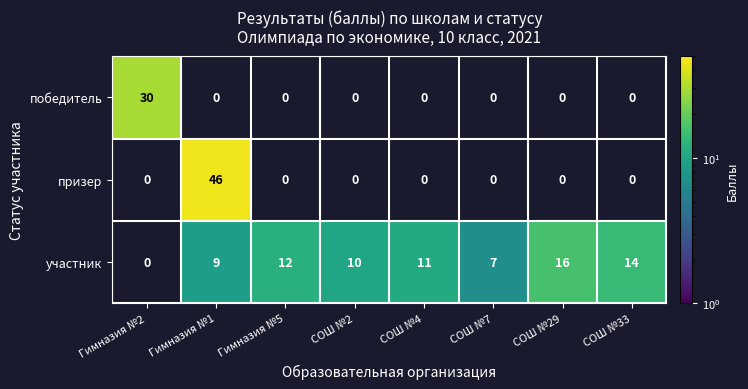

List the series in order of their overall mean, lowest first.

победитель, призер, участник